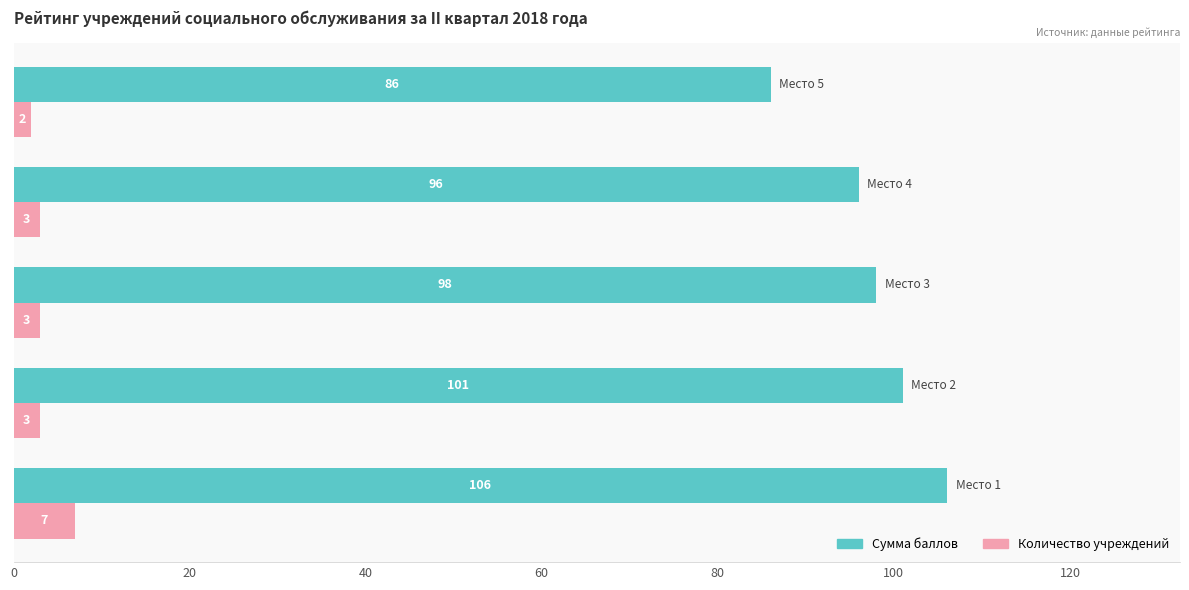

What are all the series names shown in the legend?

Сумма баллов, Количество учреждений